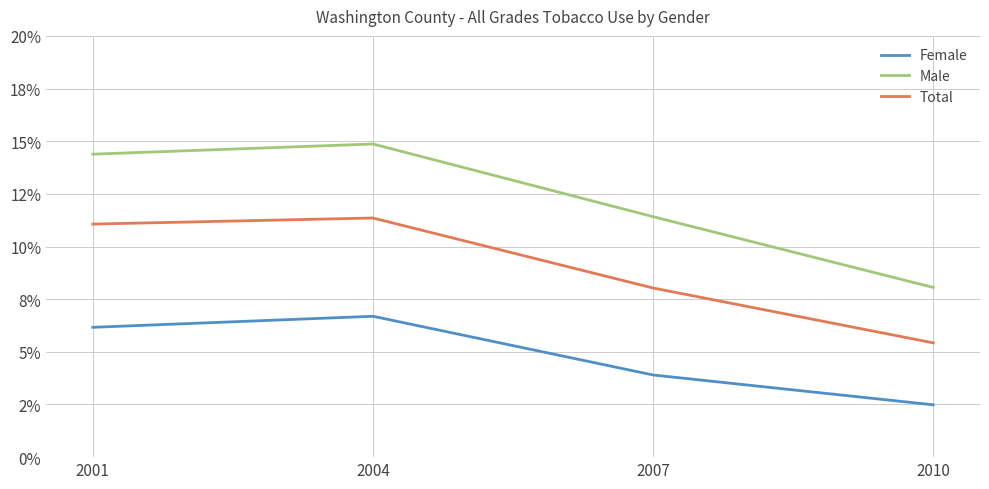

The Female series shows 0.1 at 2004. True or false?

False